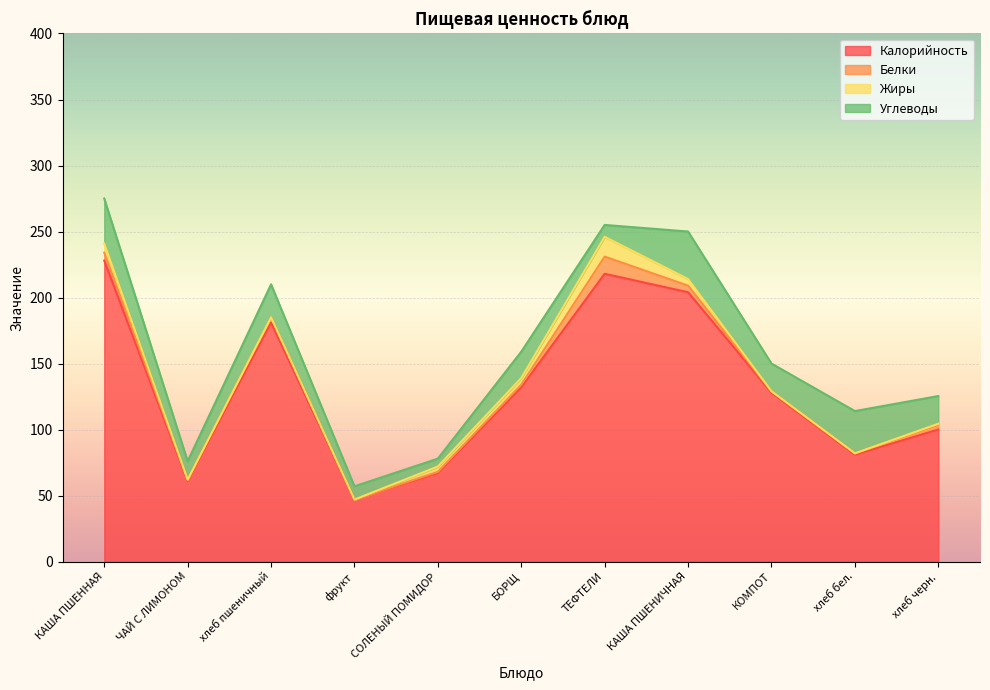

What is the maximum value shown in the chart?

228.0